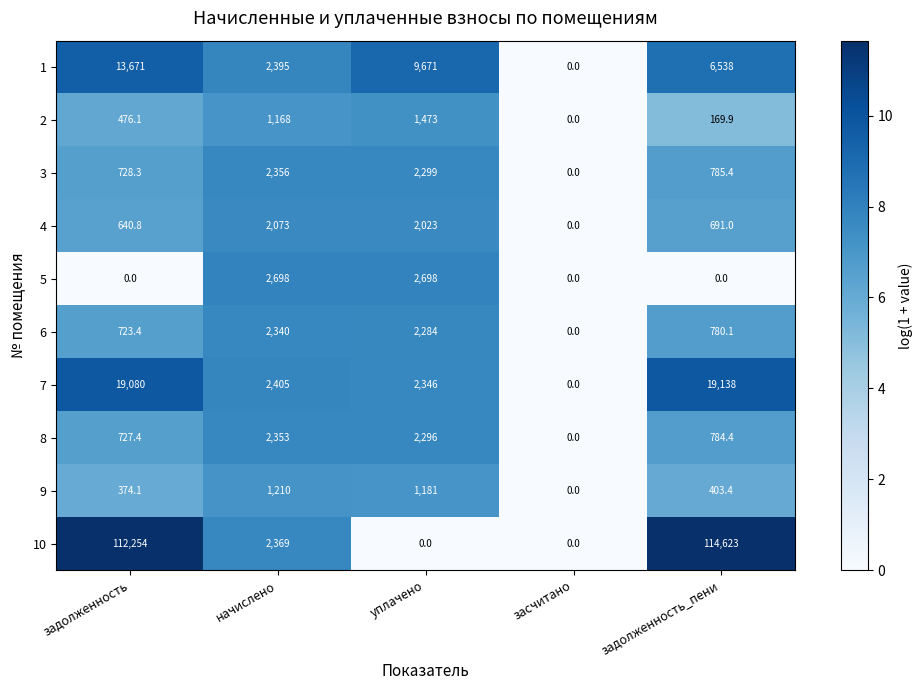

What is the average value of the 2 series?

657.4